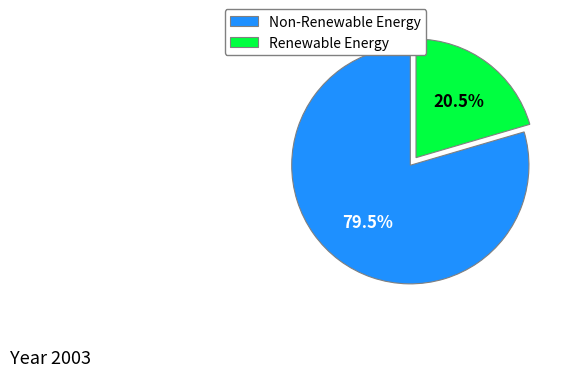

Which has a higher value, Renewable Energy or Non-Renewable Energy?

Non-Renewable Energy